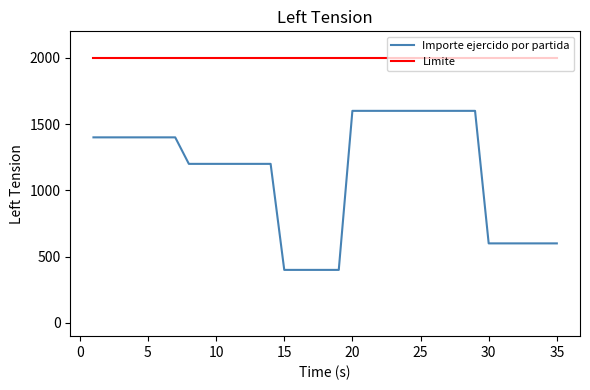

What is the maximum value shown in the chart?

2000